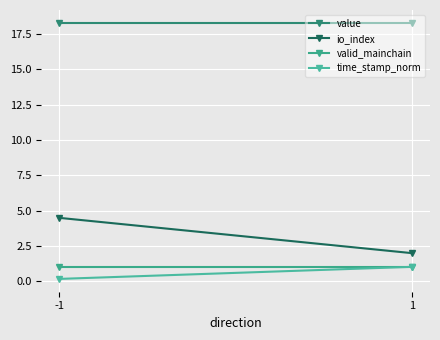

Is the value of value at -1 greater than the value of valid_mainchain at -1?

Yes